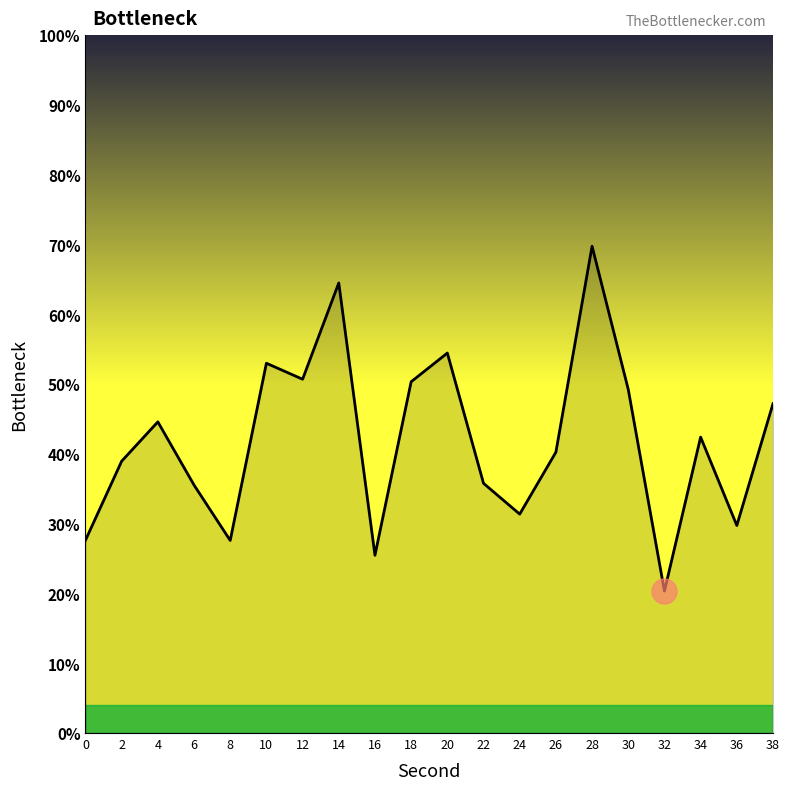

At which label is the value closest to 45?

4